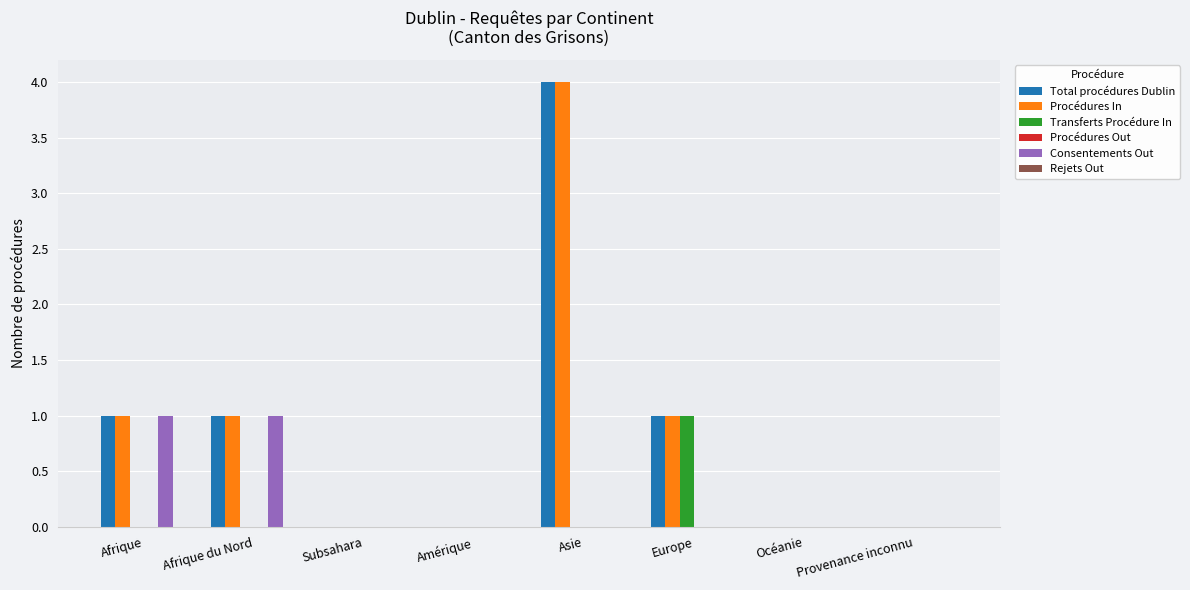

At which label does Transferts Procédure In reach its peak?

Europe